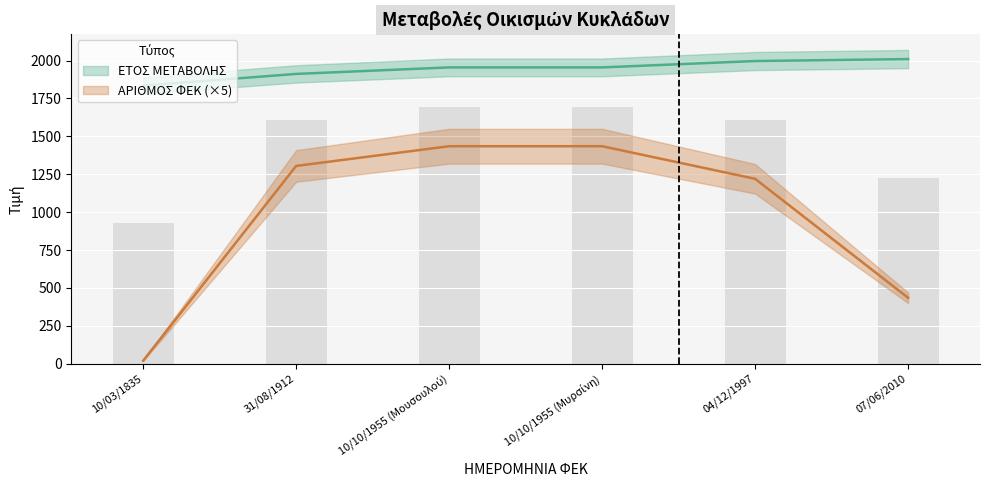

What is the sum of the ΑΡΙΘΜΟΣ ΦΕΚ values at 10/03/1835 and 10/10/1955 (Μουσουλού)?

1455